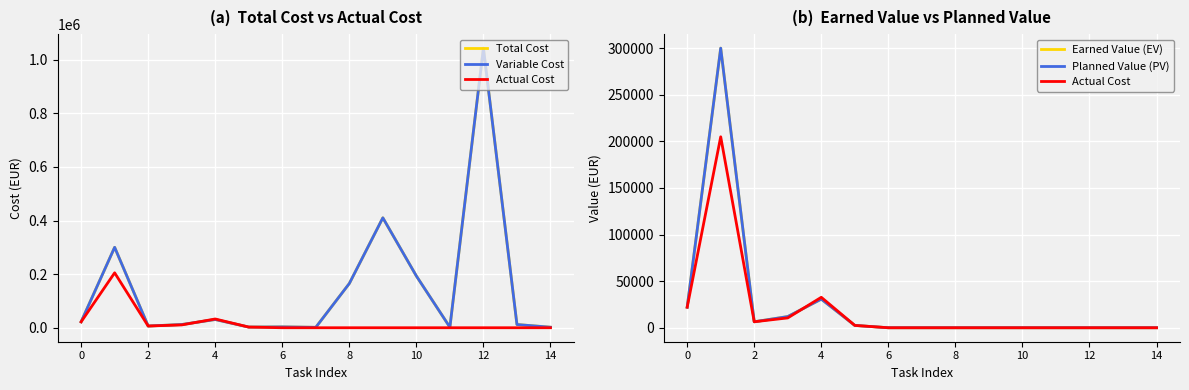

At which category does Earned Value (EV) reach its first local valley?

2